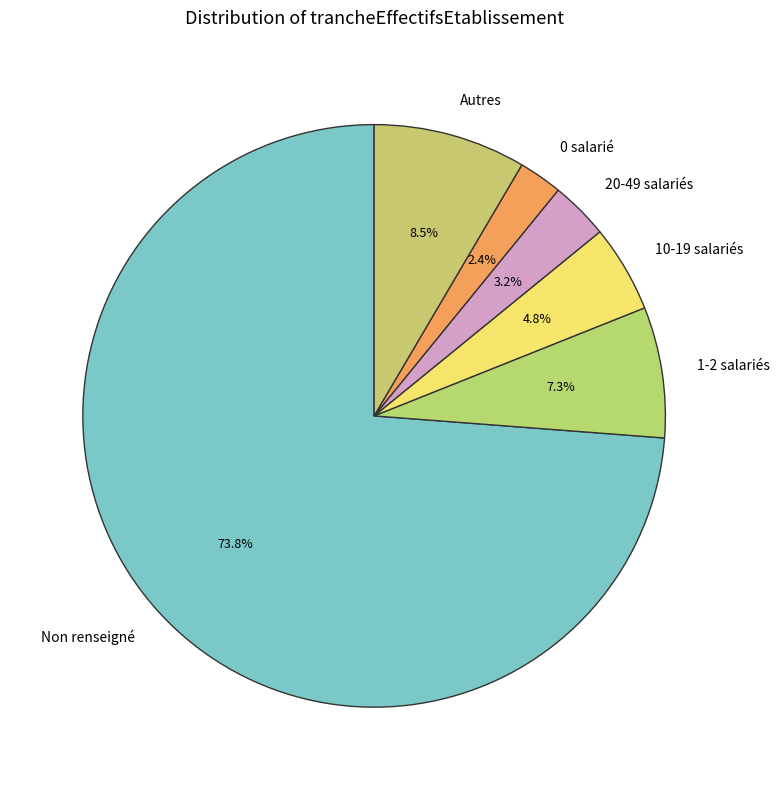

Which slice represents more than half of the pie?

Non renseigné